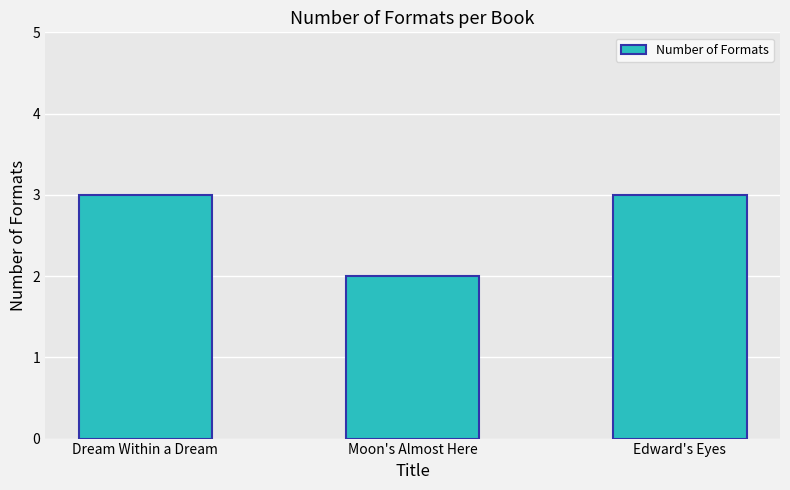

Approximately how many times larger is the value at Dream Within a Dream compared to Edward's Eyes?

1.0